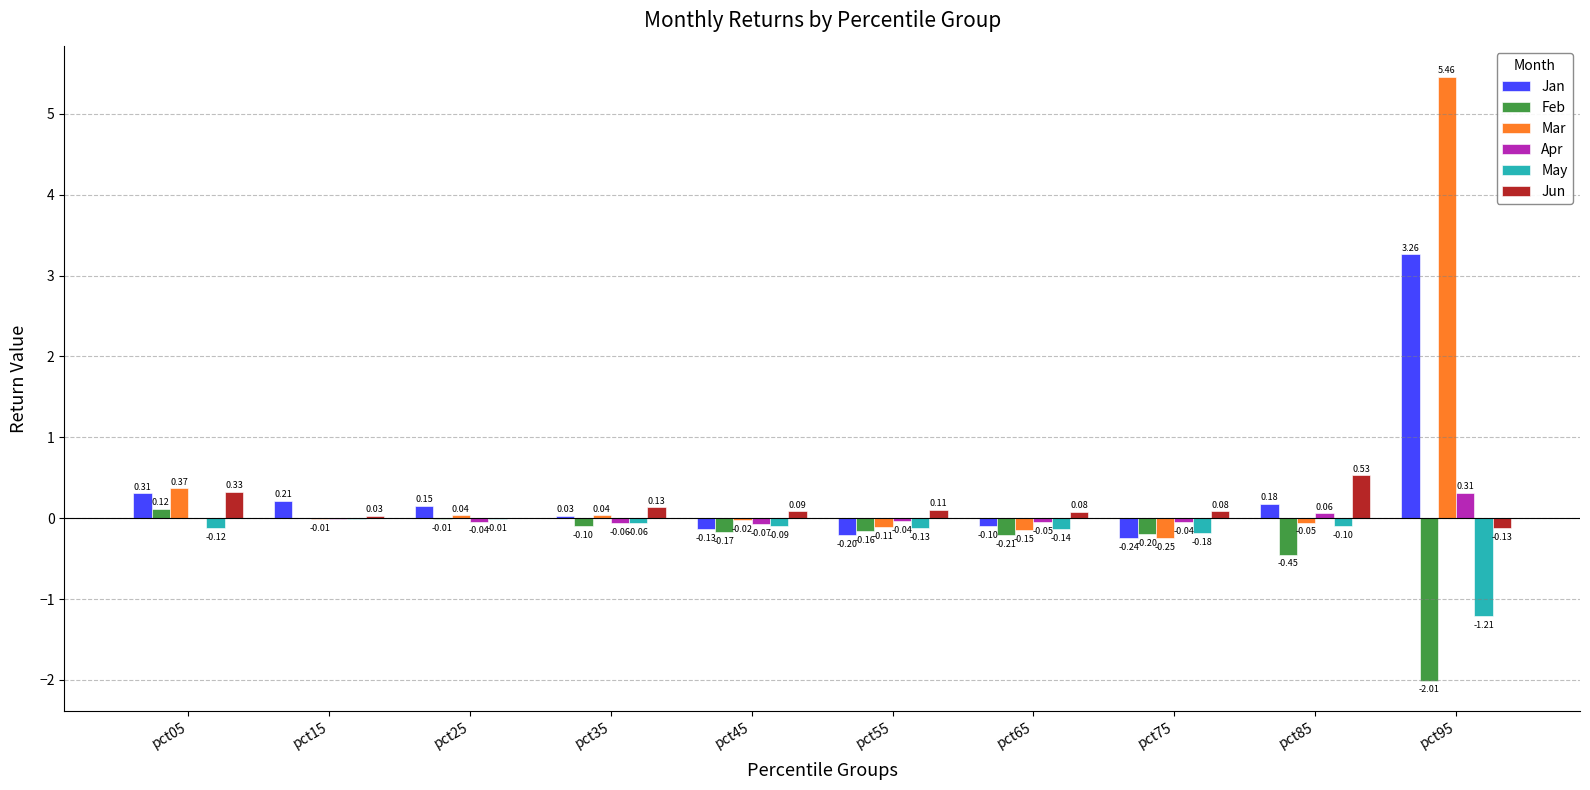

What is the total value across all series at pct05?

1.0